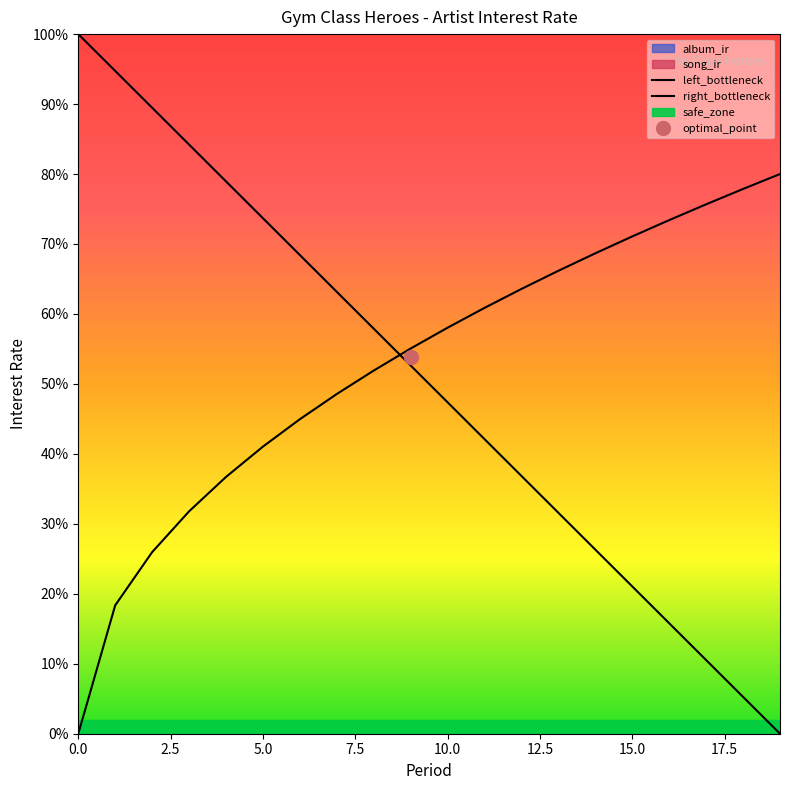

Which series changed the most between 17.5 and 15?

left_bottleneck